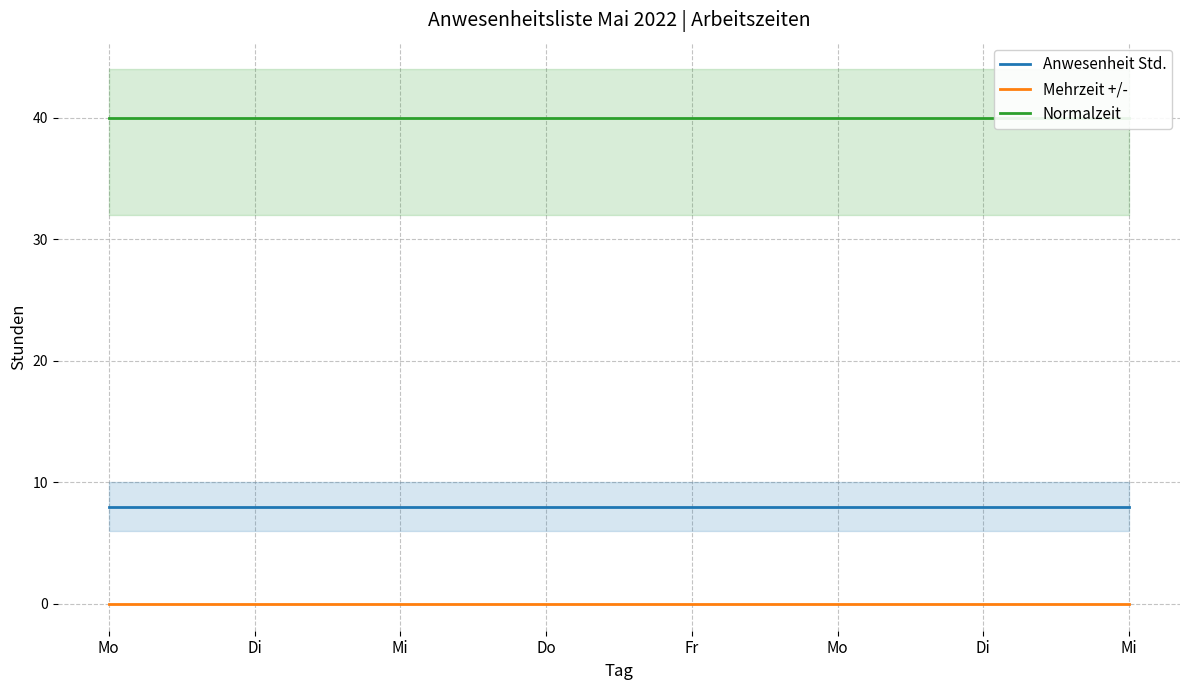

What is the value of the Anwesenheit Std. point at the 2nd from the left?

8